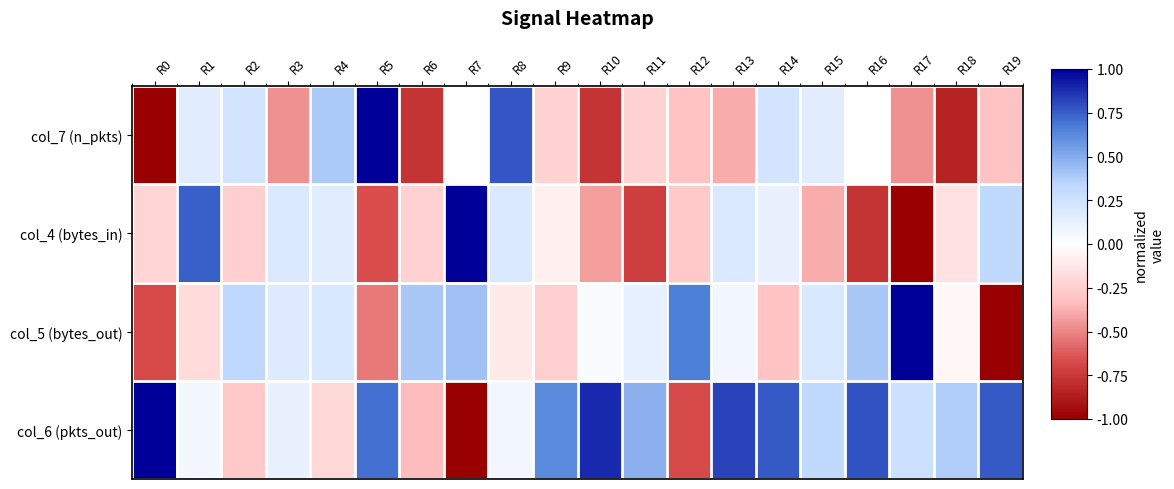

Between R0 and R16, which series saw the biggest shift?

col_5 (bytes_out)